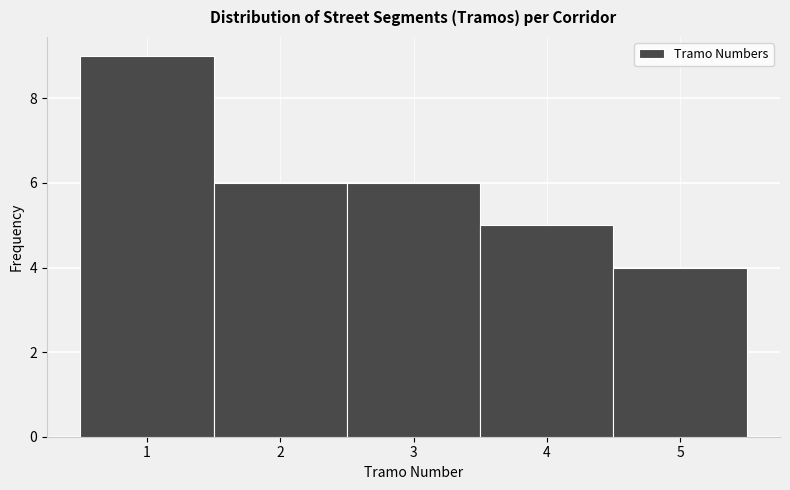

Reading left to right, transcribe this chart: for each bar, give the range it covers on the x-axis and its height. The values are not printed on the chart, so give them approximately, as read against the axis.

0.5 to 1.5: 9
1.5 to 2.5: 6
2.5 to 3.5: 6
3.5 to 4.5: 5
4.5 to 5.5: 4